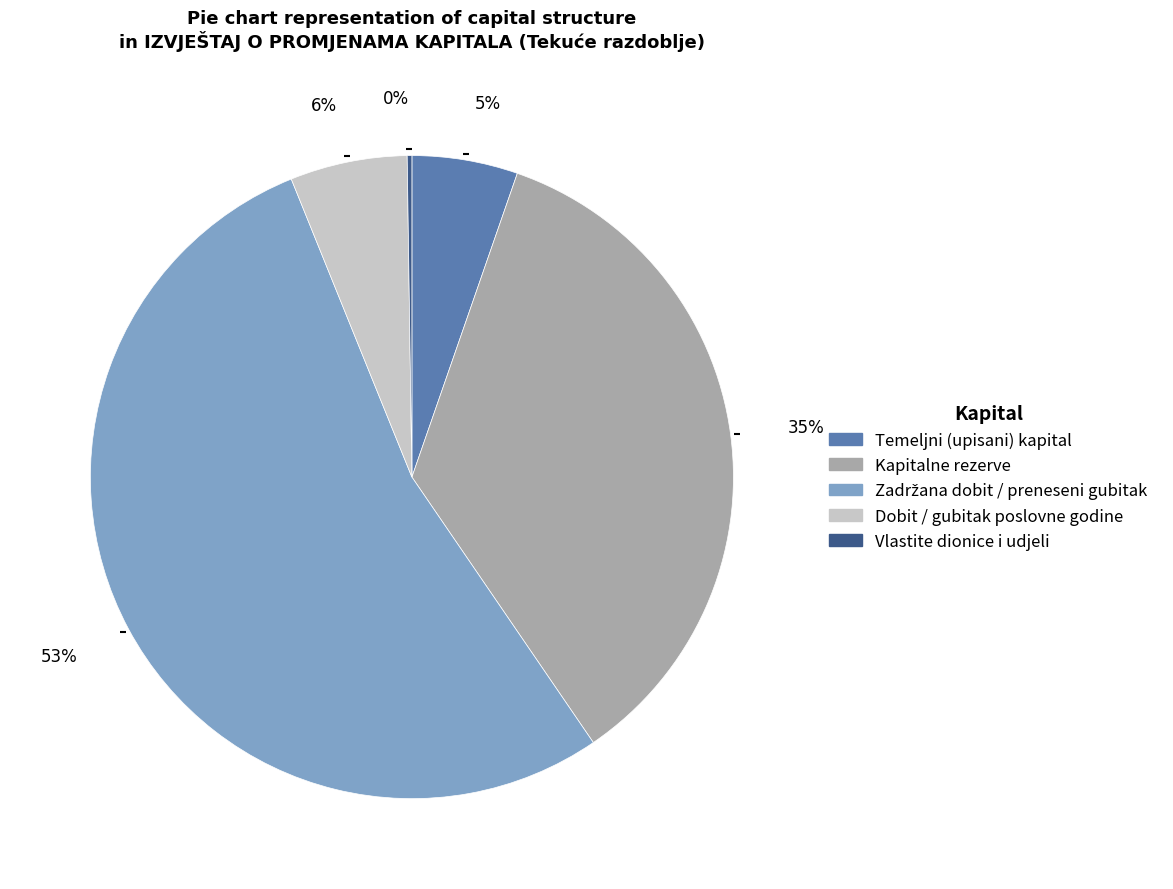

To the nearest percent, what is the average slice percentage?

20%